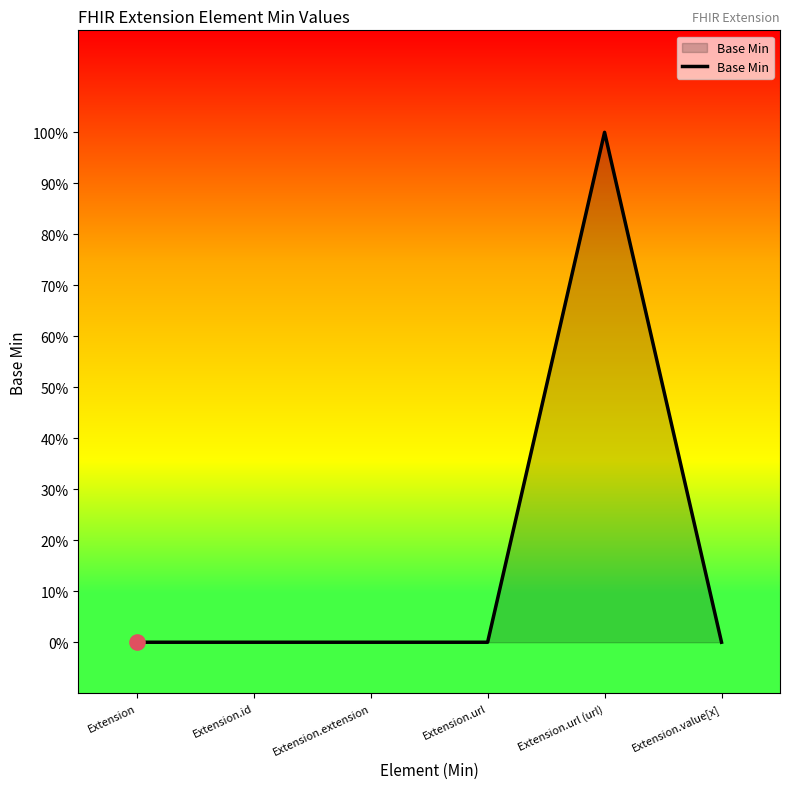

Which has a higher value, Extension.id or Extension.url (url)?

Extension.url (url)